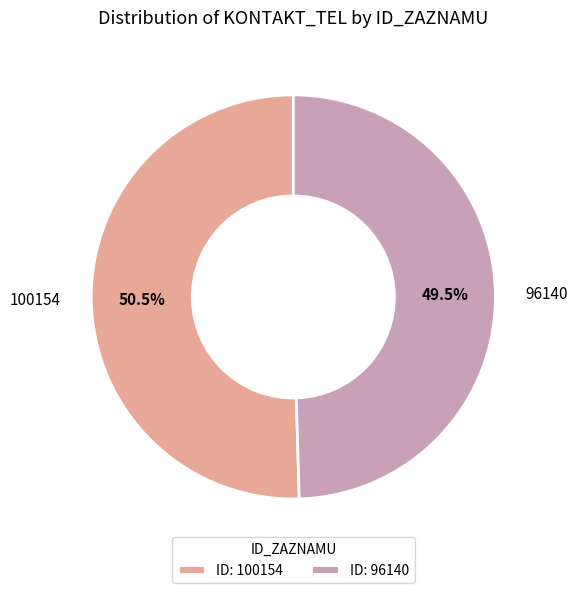

Which category accounts for the majority?

100154